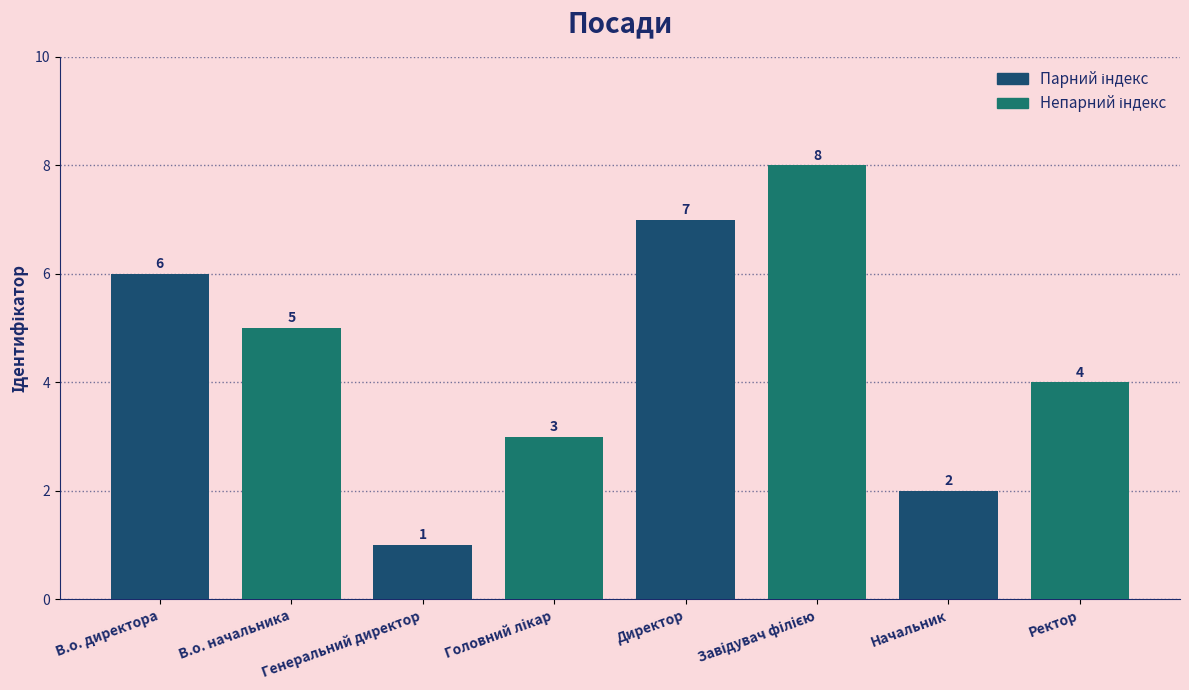

What is the maximum value shown in the chart?

8